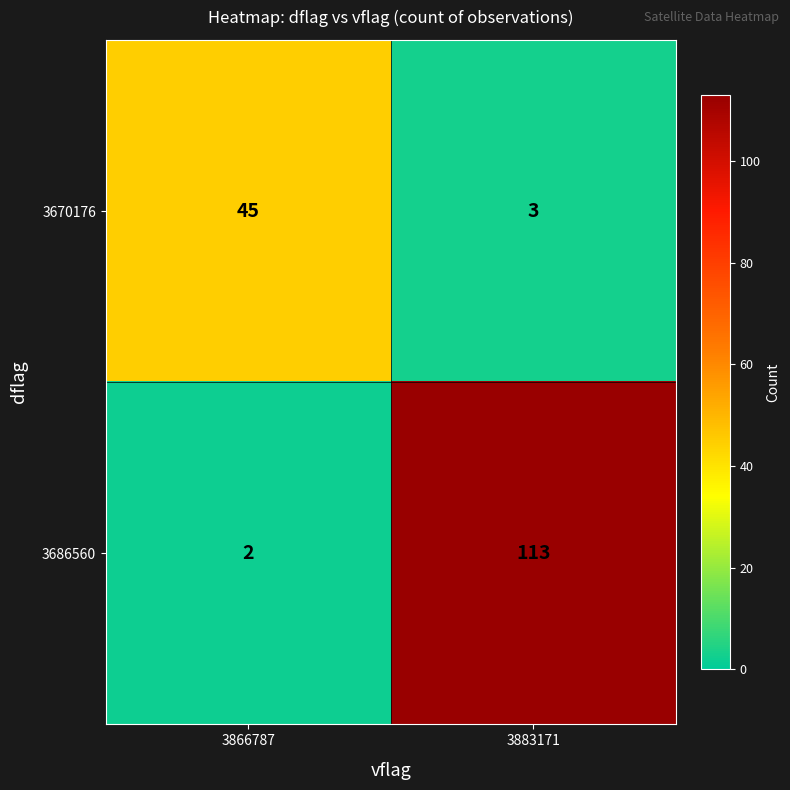

Reading left to right, extract all data points from this chart.

3670176: 3866787=45	3883171=3
3686560: 3866787=2	3883171=113